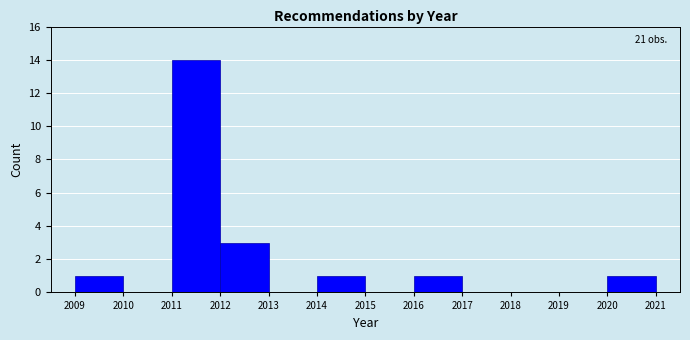

Over which range of the x-axis is the bar tallest?

2011 to 2012